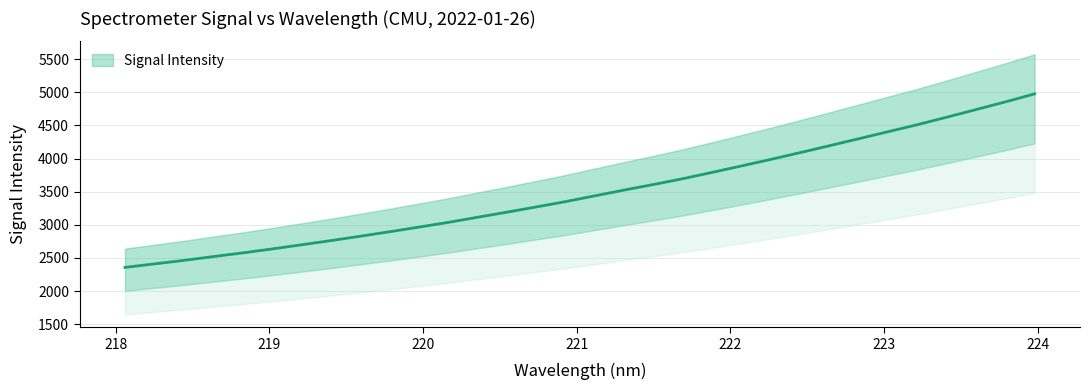

Rank the categories by value from lowest to highest.

218.0596, 218.2508, 218.442, 218.6332, 218.8244, 219.0156, 219.2067, 219.3979, 219.589, 219.7801, 219.9712, 220.1623, 220.3533, 220.5444, 220.7354, 220.9264, 221.1174, 221.3083, 221.4993, 221.6902, 221.8812, 222.0721, 222.263, 222.4538, 222.6447, 222.8355, 223.0264, 223.2172, 223.408, 223.5987, 223.7895, 223.9802